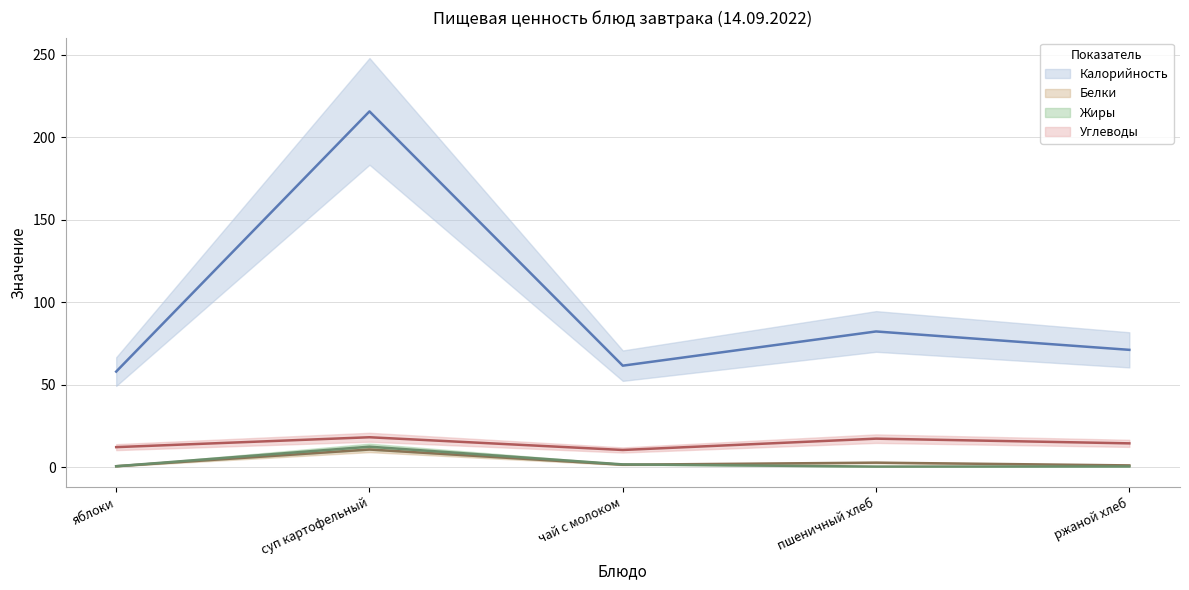

True or false: Углеводы and Калорийность intersect in this chart.

False